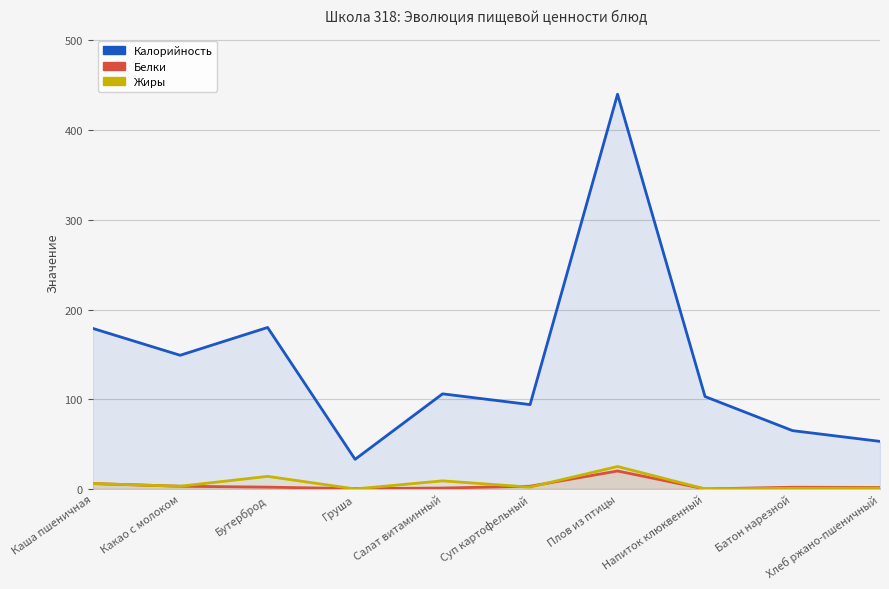

Where does the Калорийность series first go above 106?

Каша пшеничная